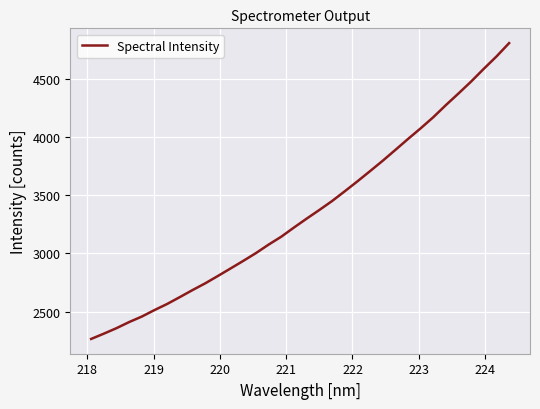

What is the difference between the maximum and minimum values?

2539.8